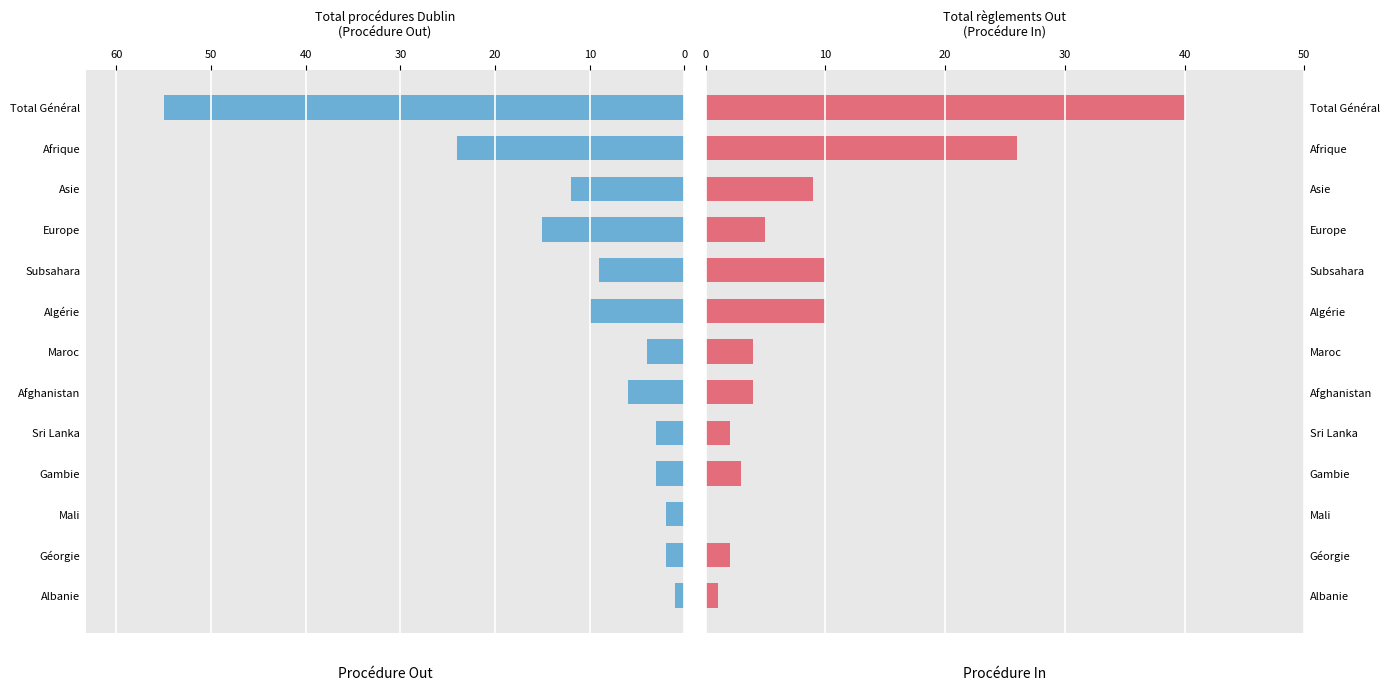

At how many categories does at least one series exceed 17?

2